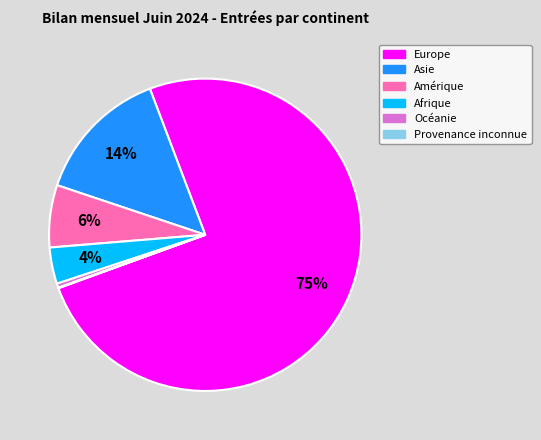

What is the largest slice in the pie chart?

Europe